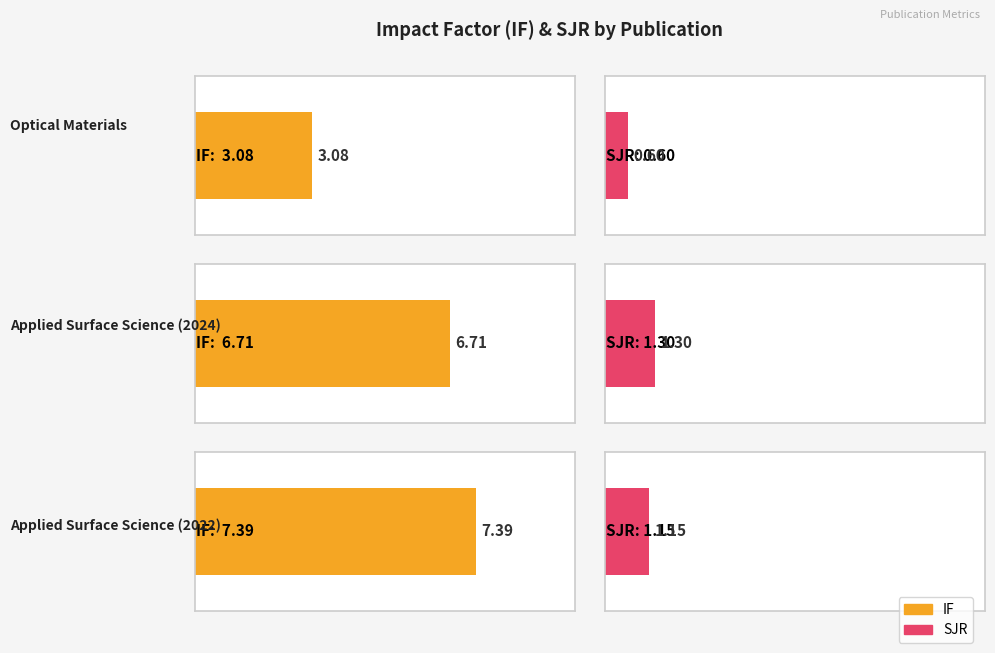

Is it true that SJR equals 0.6 at Optical Materials?

True